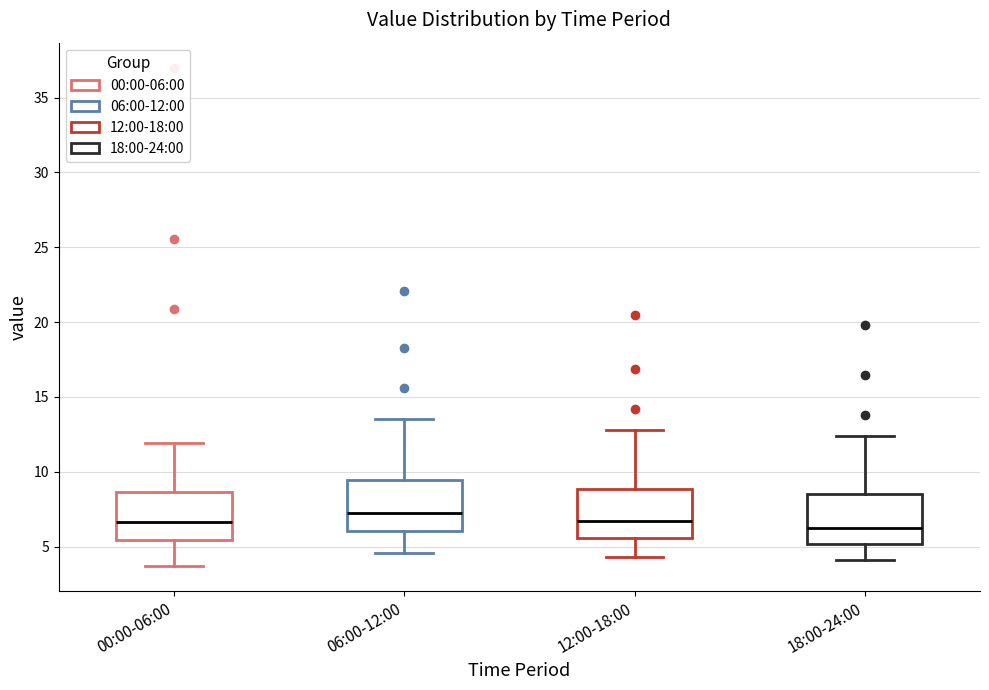

Reading left to right, read every box against the y-axis: the position of its median line, the range the box covers, and the ends of its whiskers. The values are not printed on the chart, so give them approximately, as read against the axis.

00:00-06:00: median 6.5, box 5.5 to 8.5, whiskers 3.5 to 12.0
06:00-12:00: median 7.5, box 6.0 to 9.5, whiskers 4.5 to 13.5
12:00-18:00: median 6.5, box 5.5 to 9.0, whiskers 4.5 to 13.0
18:00-24:00: median 6.5, box 5.0 to 8.5, whiskers 4.0 to 12.5